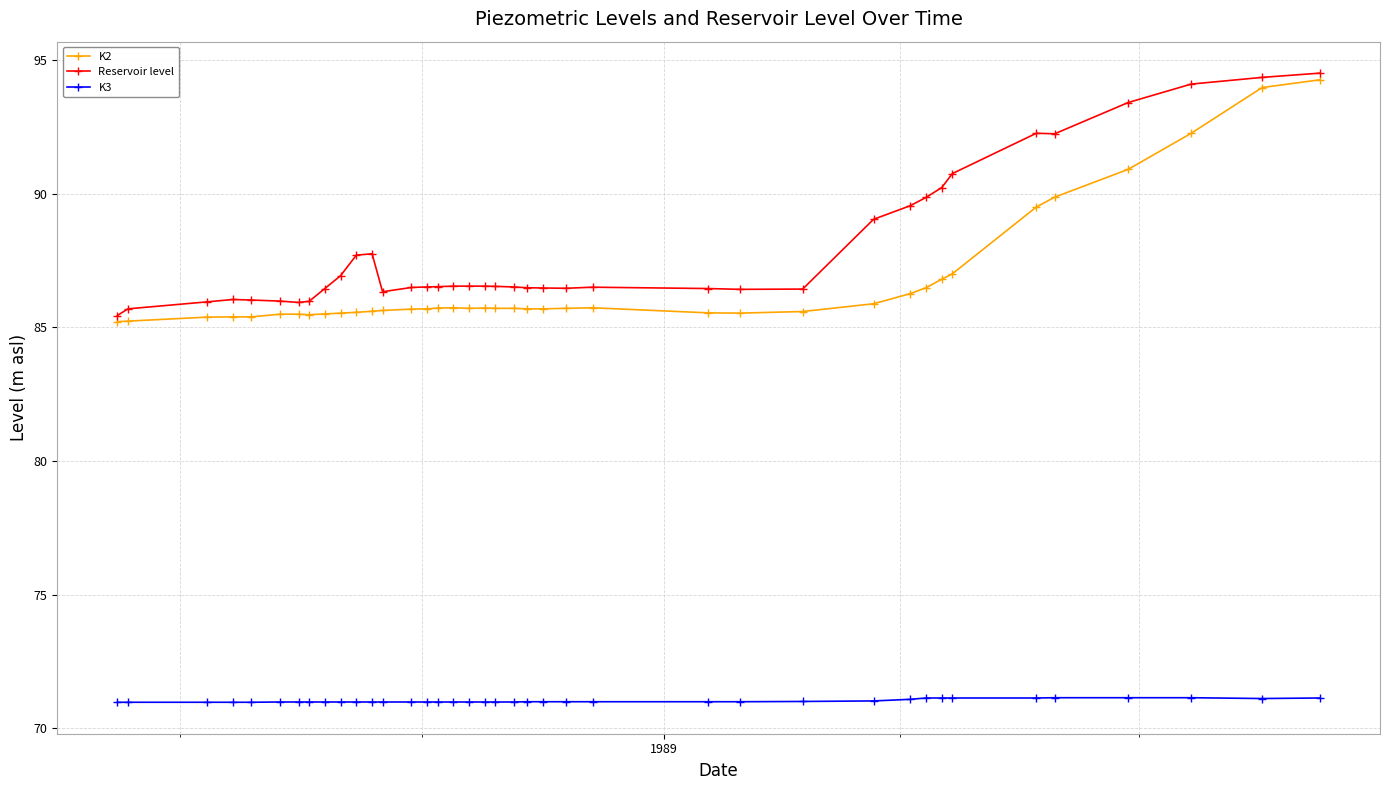

True or false: K2 has more than 1 interior local peaks.

True